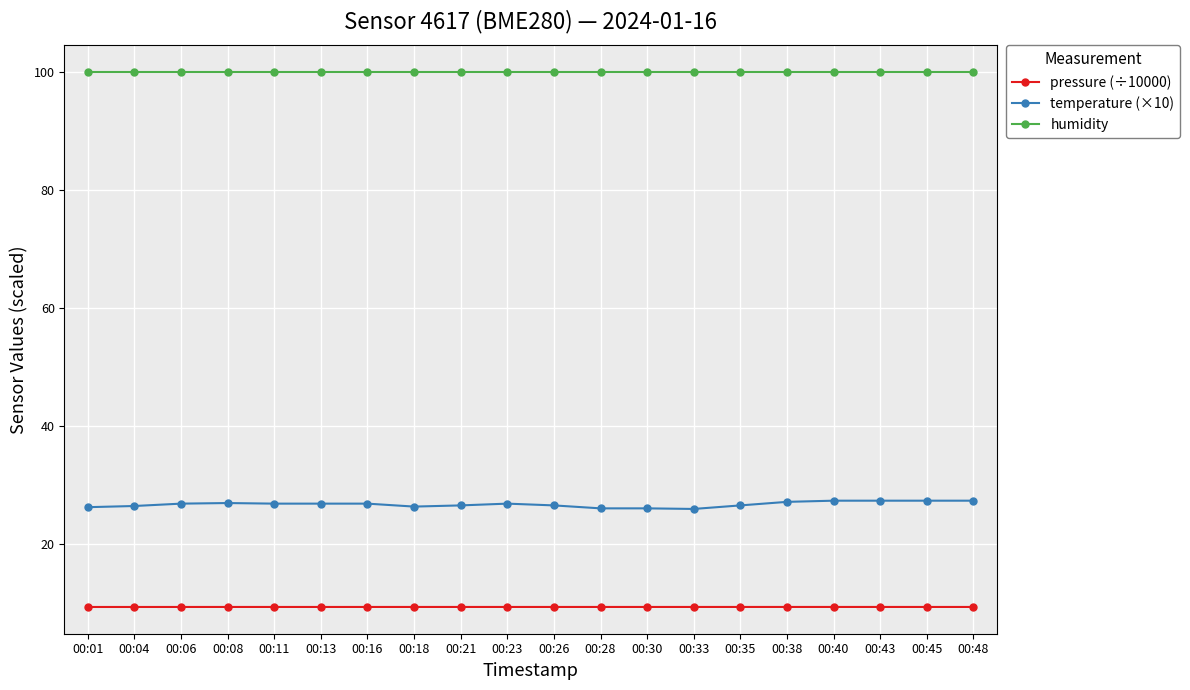

True or false: temperature (×10) has more than 1 interior local peaks.

True